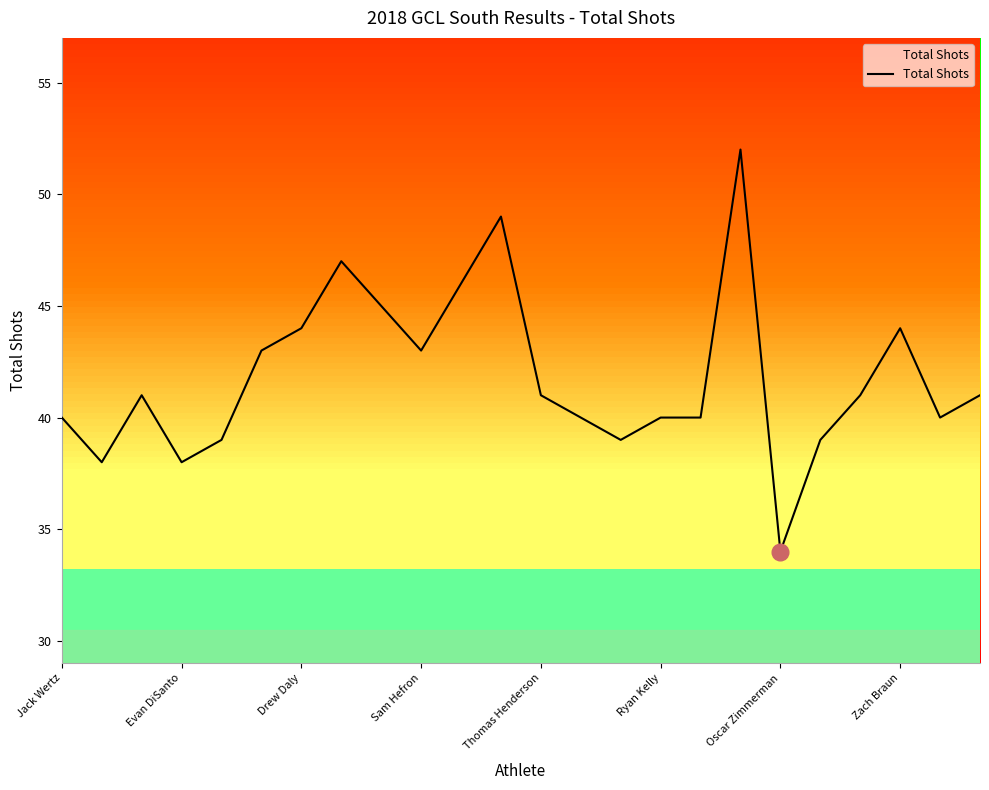

Reading left to right, list all the values displayed in this chart.

40	38	41	38	39	43	44	47	45	43	46	49	41	40	39	40	40	52	34	39	41	44	40	41